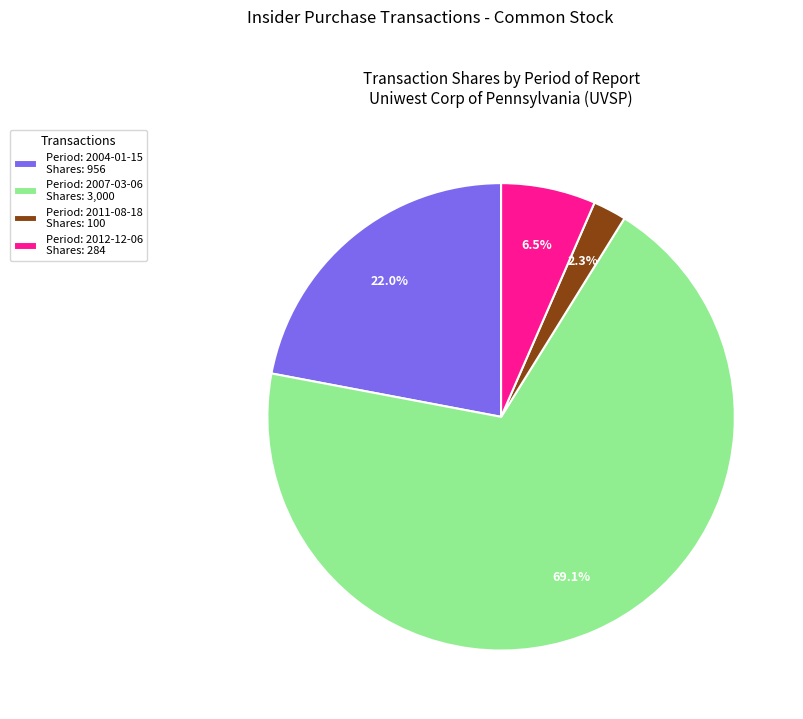

Is there any slice that represents more than half of the pie?

Yes